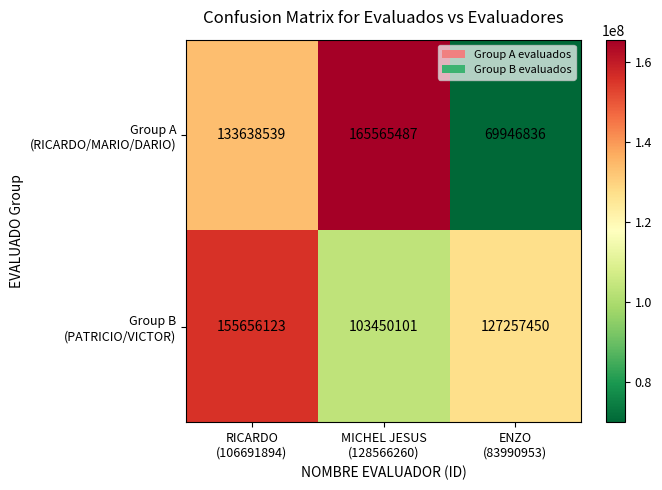

What is the minimum value shown in the chart?

69946836